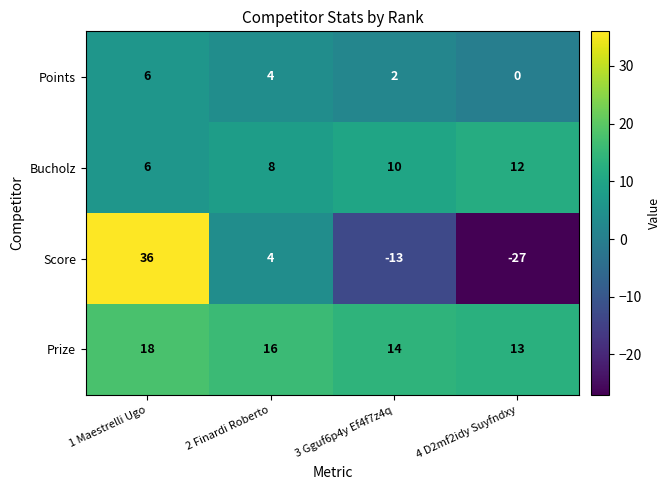

What is the difference between the maximum and minimum values in the Points series?

6